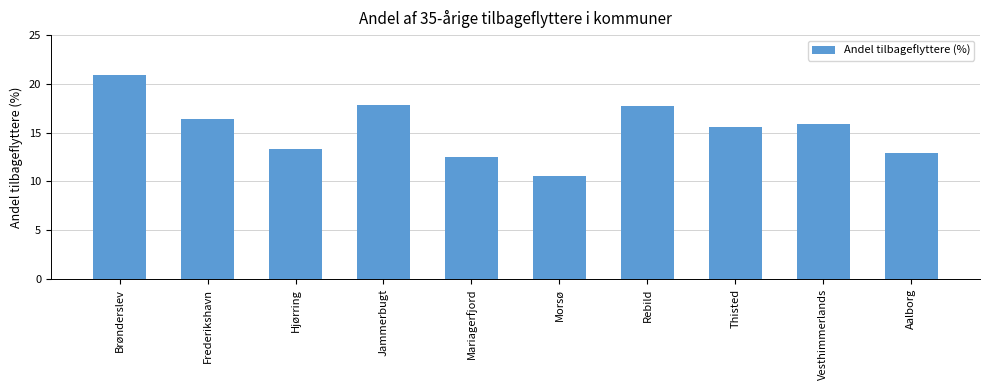

How many values exceed 15?

6